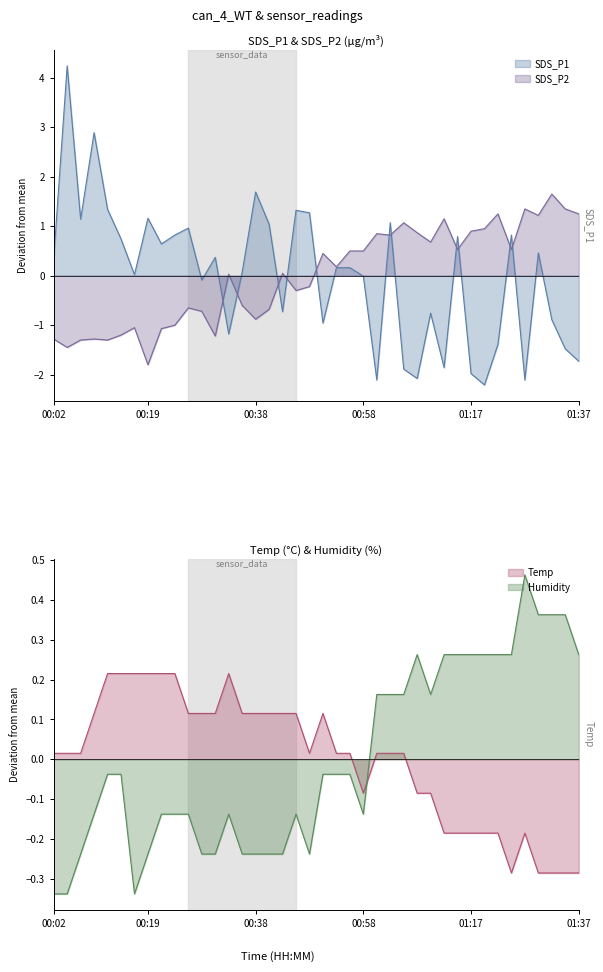

How many interior local valleys does the SDS_P2 series have?

12